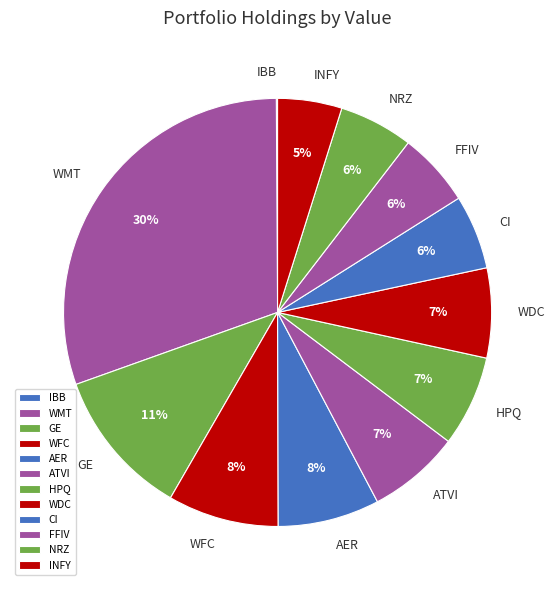

Which slice is the largest?

WMT